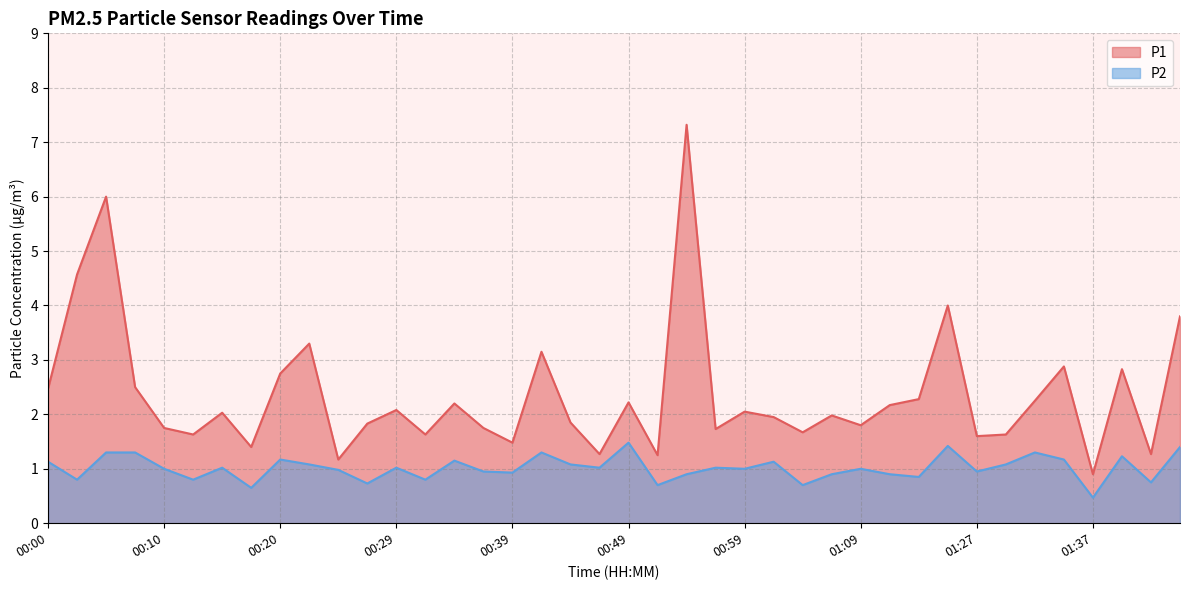

Which category has the lowest value across all series?

01:37